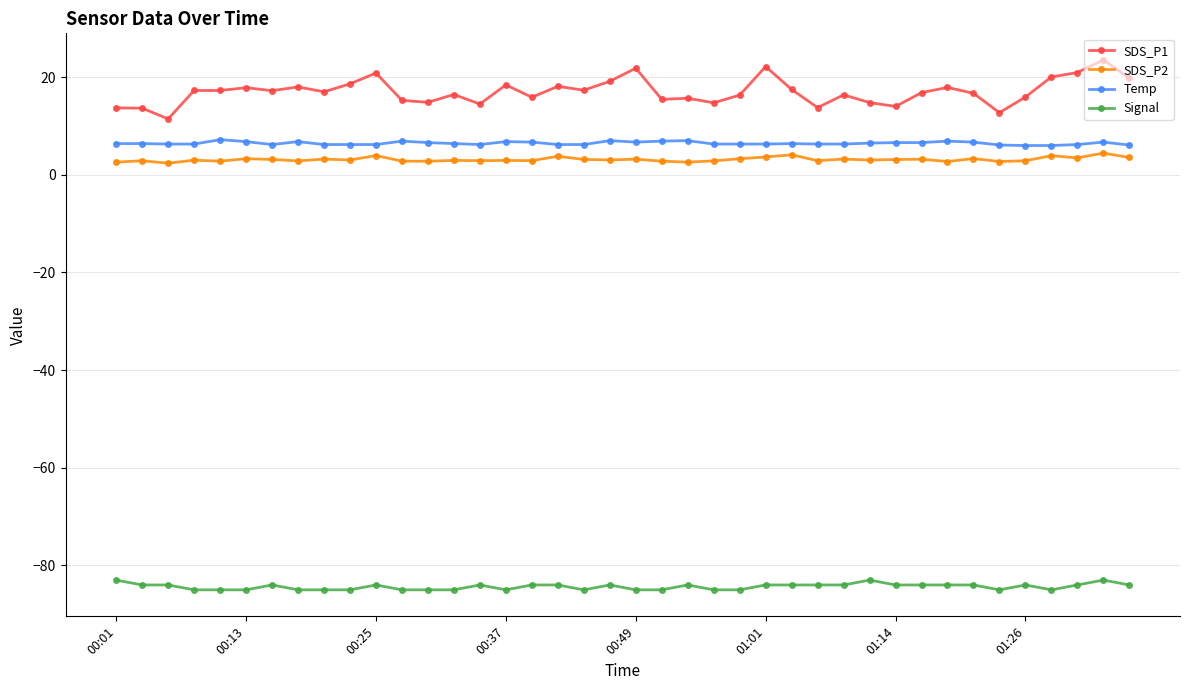

What is the greatest value displayed?

23.6